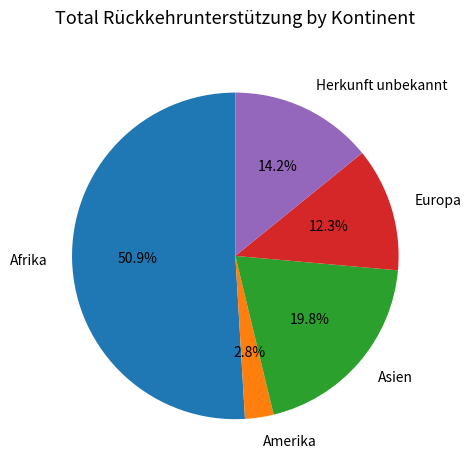

Count the number of slices in the pie.

5